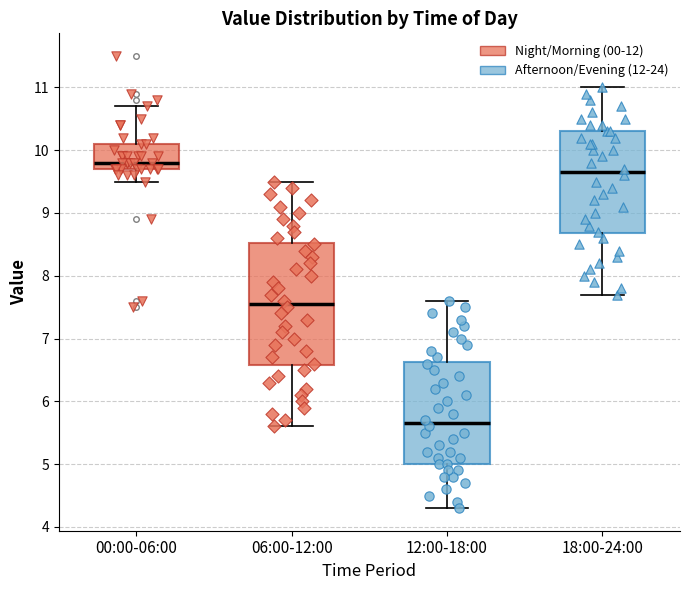

Reading left to right, transcribe this box plot: for each box, give where its median line is, the range the box spans, and where its two whiskers end, as read against the y-axis. The values are not printed on the chart, so give them approximately, as read against the axis.

00:00-06:00: median 9.8, box 9.7 to 10.1, whiskers 9.5 to 10.7
06:00-12:00: median 7.6, box 6.6 to 8.5, whiskers 5.6 to 9.5
12:00-18:00: median 5.7, box 5.0 to 6.6, whiskers 4.3 to 7.6
18:00-24:00: median 9.7, box 8.7 to 10.3, whiskers 7.7 to 11.0